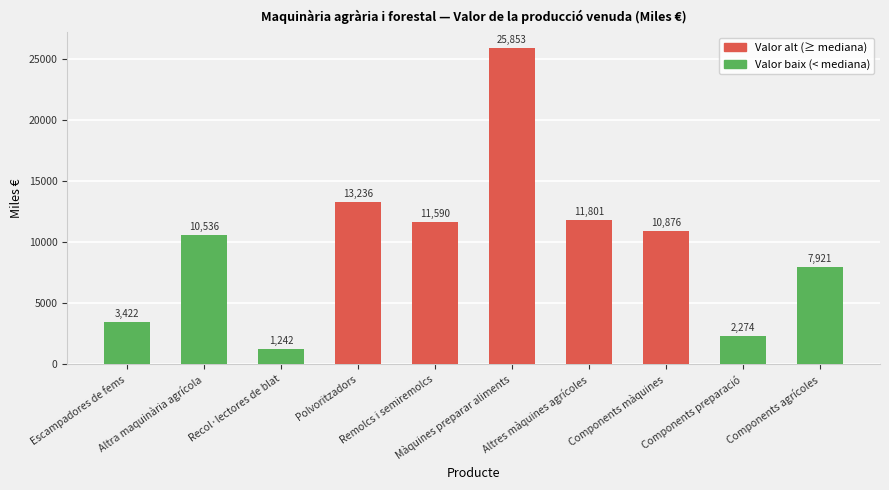

Where does the data first go above 10876?

Polvoritzadors